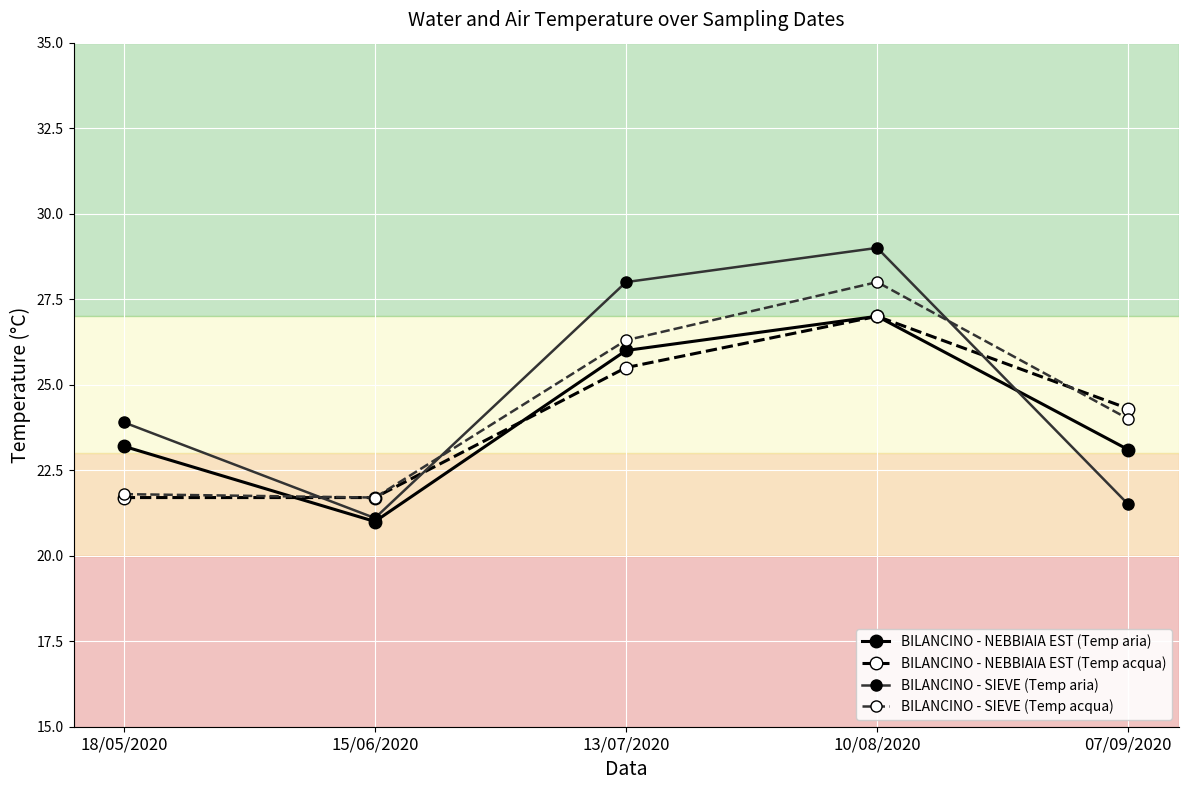

What are all the series names shown in the legend?

BILANCINO - NEBBIAIA EST (Temp aria), BILANCINO - NEBBIAIA EST (Temp acqua), BILANCINO - SIEVE (Temp aria), BILANCINO - SIEVE (Temp acqua)